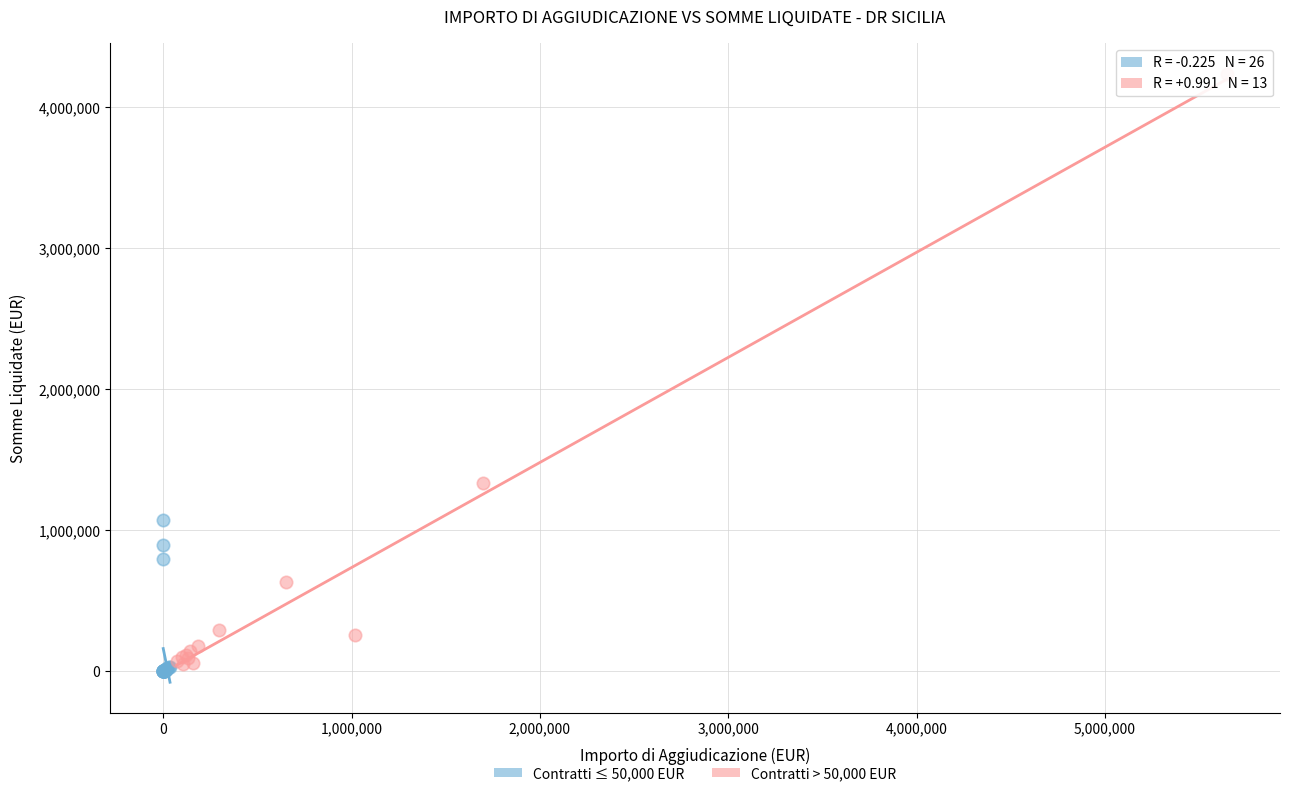

Which series has the widest spread of Y values?

Contratti > 50,000 EUR